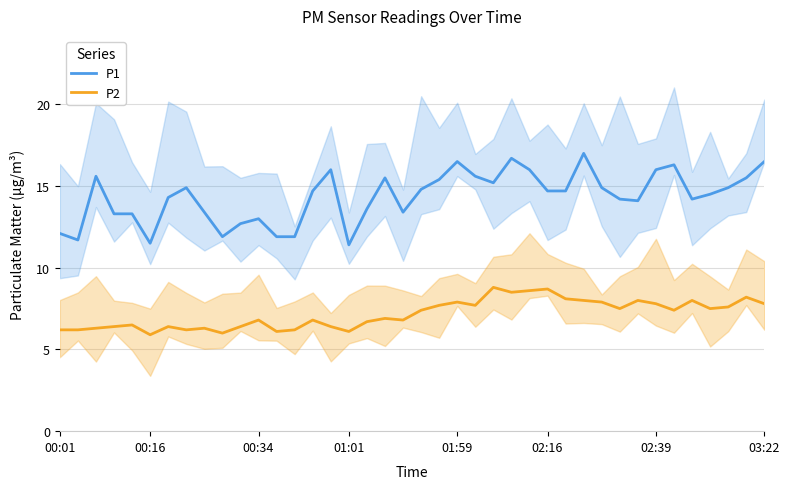

What is the sum of the P1 values at 26 and 13?

27.9